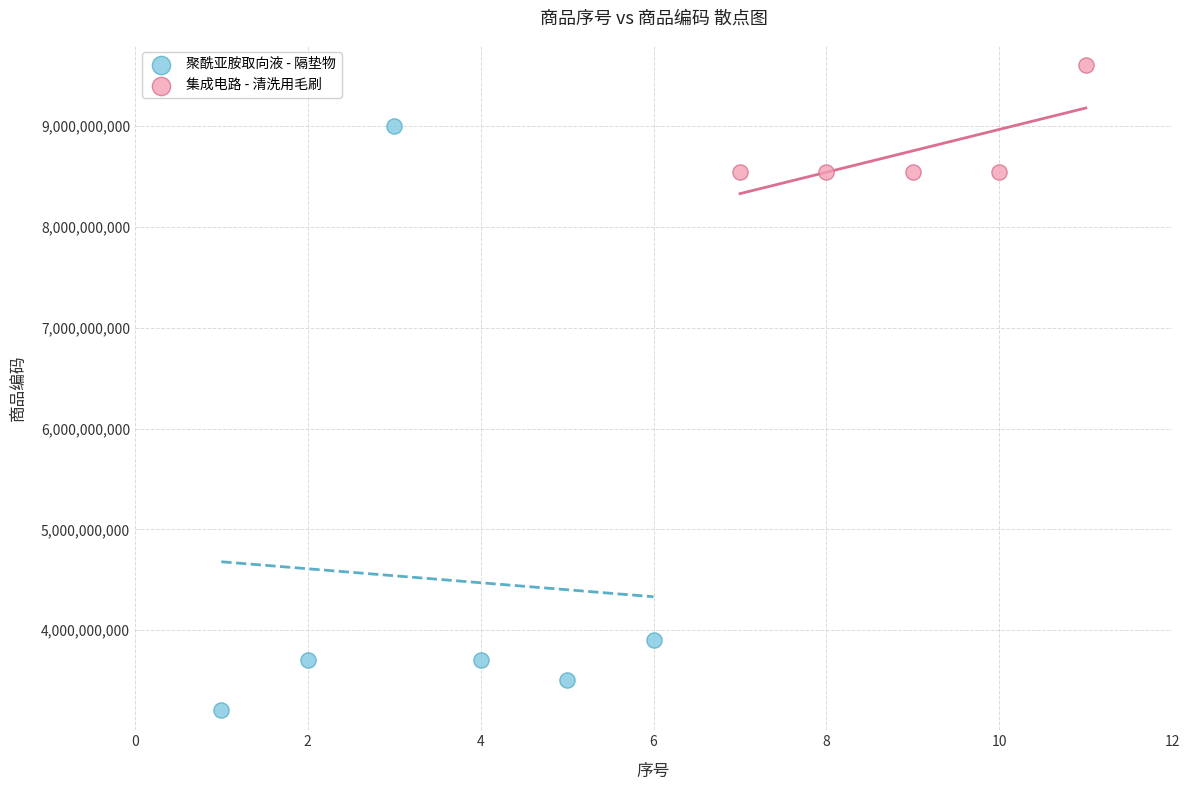

Which series contains the lowest Y value?

聚酰亚胺取向液 - 隔垫物